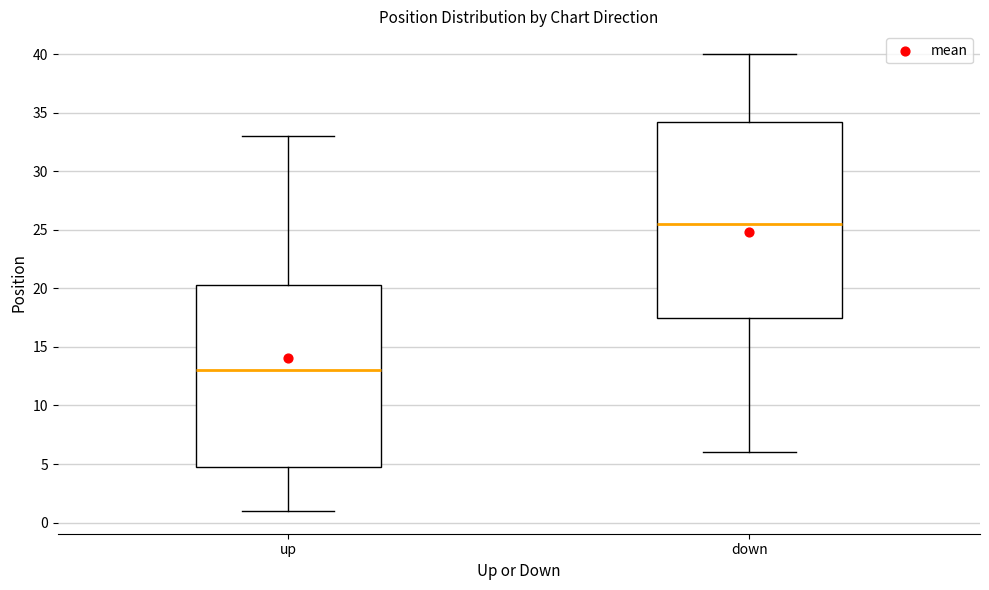

Reading left to right, read every box against the y-axis: the position of its median line, the range the box covers, and the ends of its whiskers. The values are not printed on the chart, so give them approximately, as read against the axis.

up: median 13.0, box 5.0 to 20.5, whiskers 1.0 to 33.0
down: median 25.5, box 17.5 to 34.5, whiskers 6.0 to 40.0